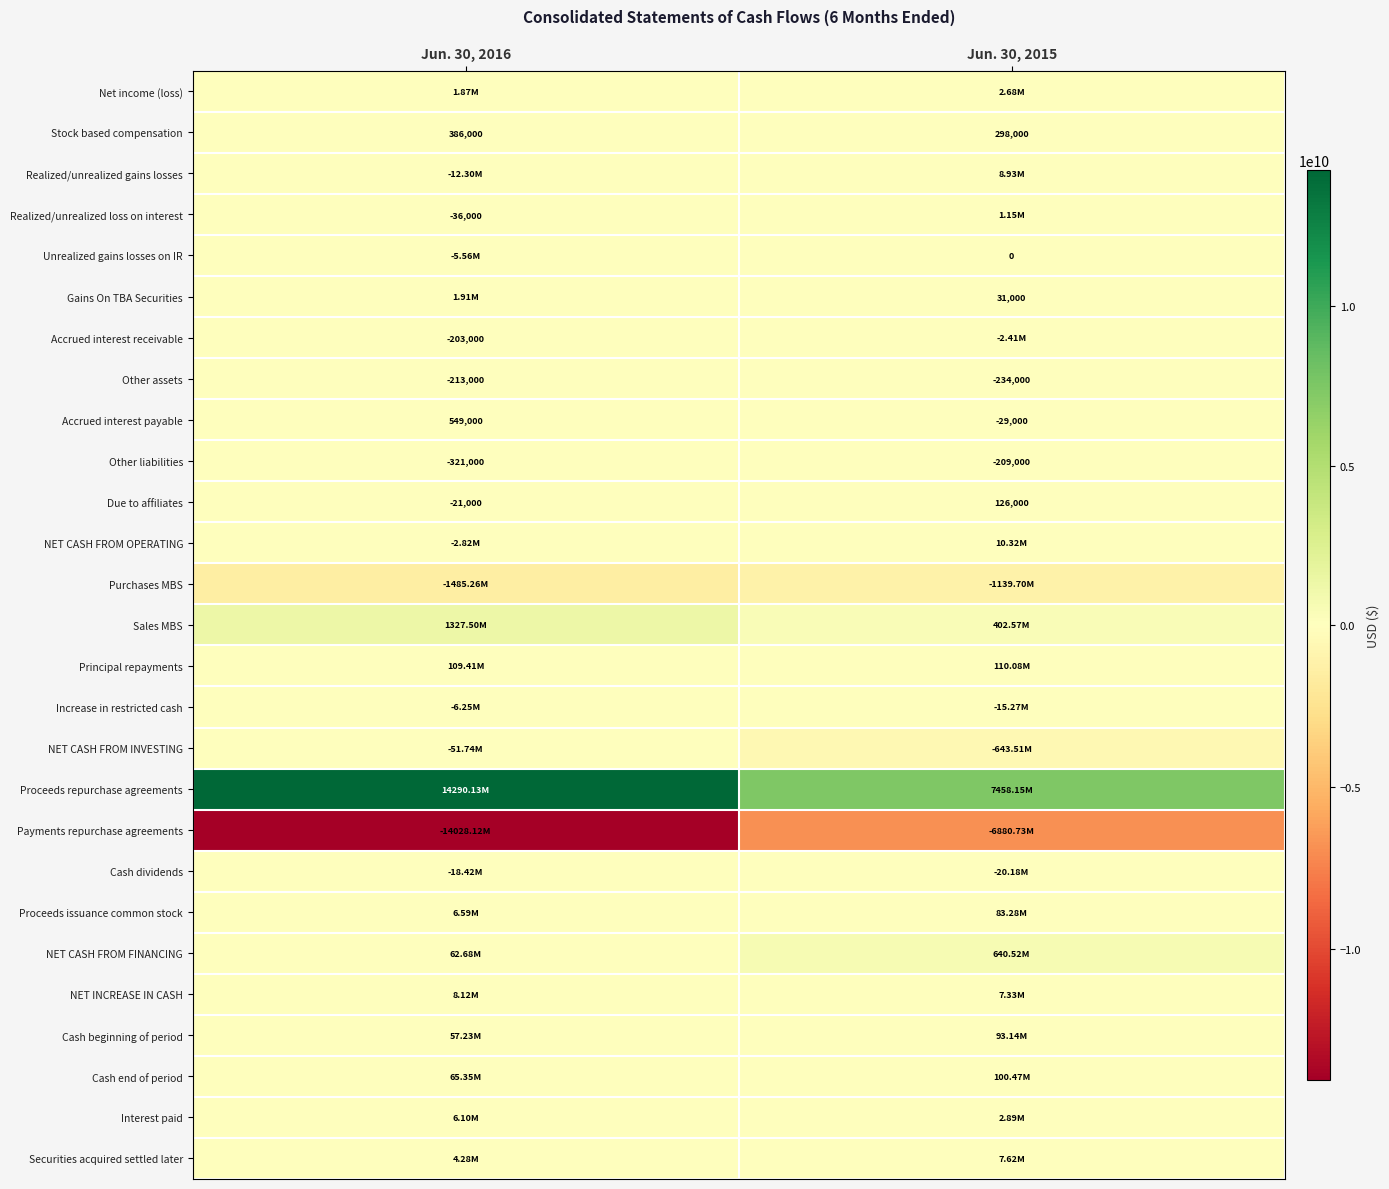

How many data points in Accrued interest payable are less than 549000?

1